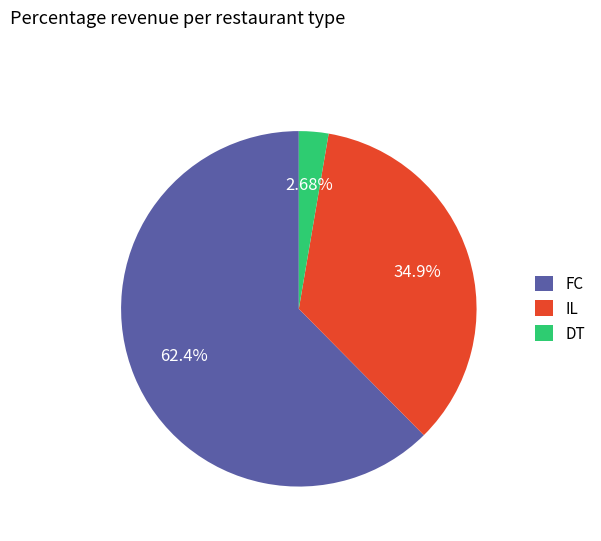

To the nearest percent, what is the average slice percentage?

33%